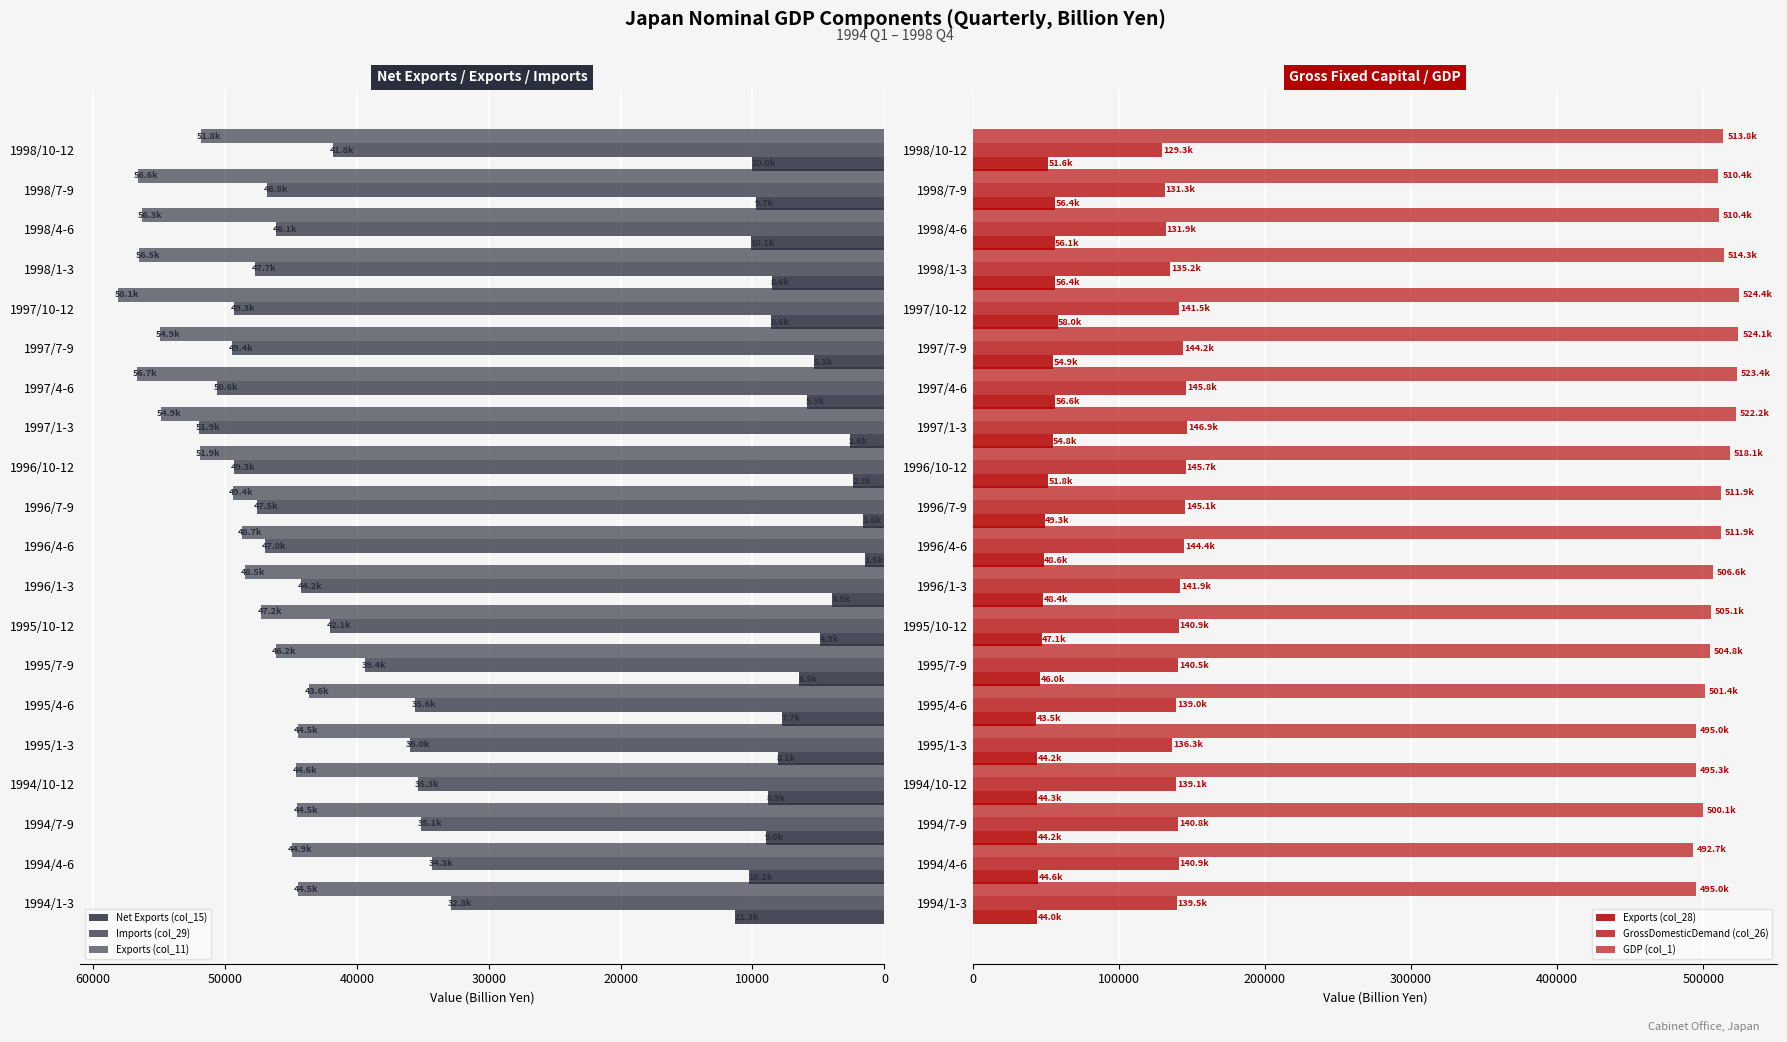

Does the chart contain any negative values?

No